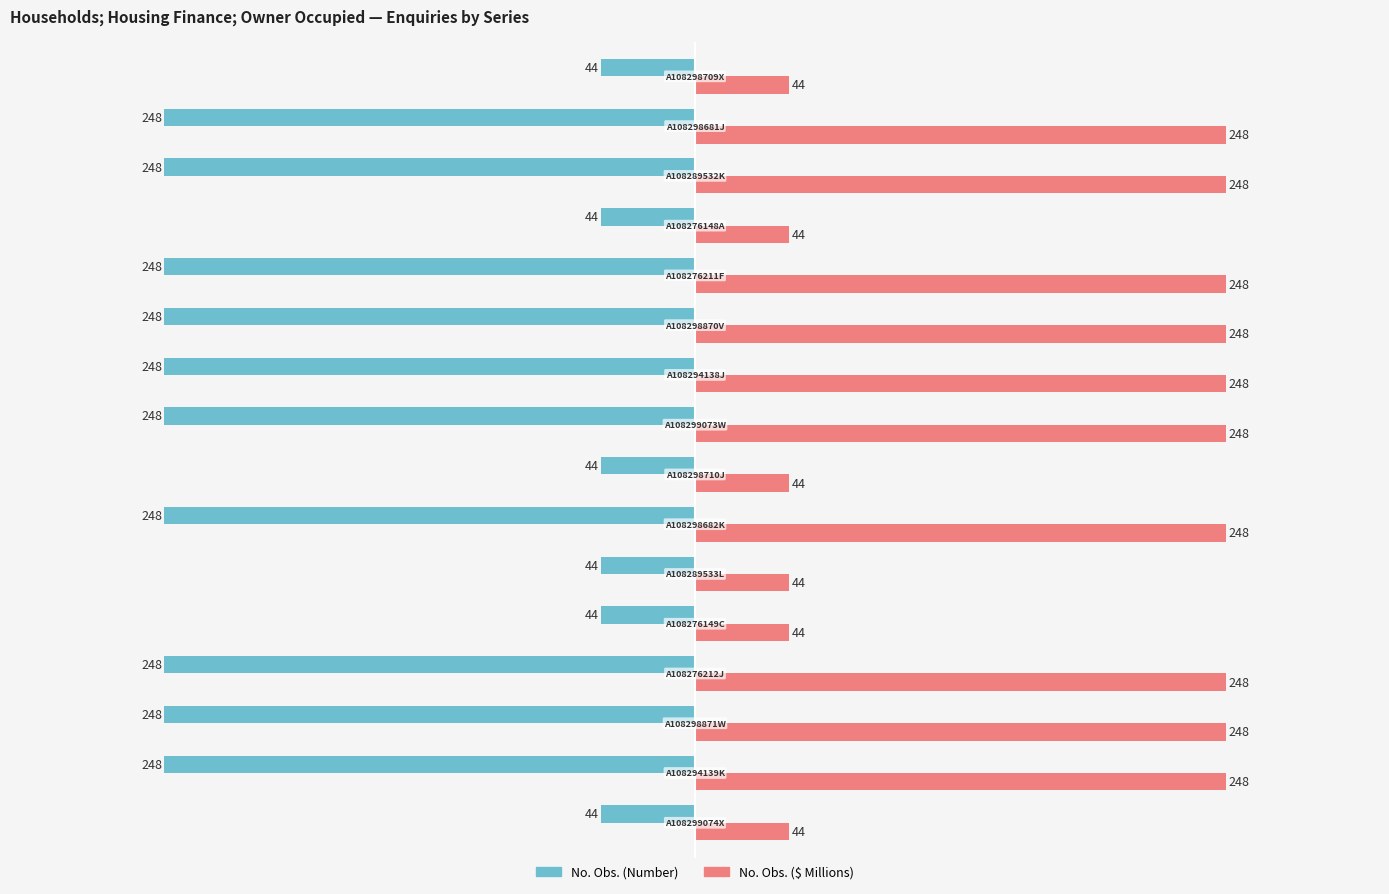

Rank the series by their maximum value, from highest to lowest.

No. Obs. ($ Millions), No. Obs. (Number)